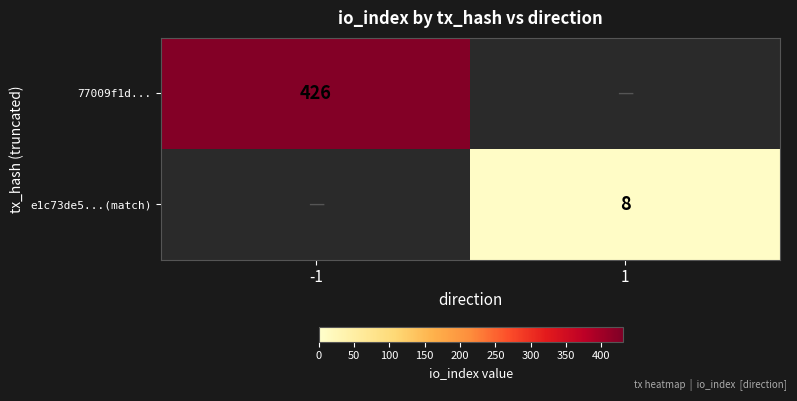

Is the value of e1c73de5...(match) at 1 greater than the value of 77009f1d... at -1?

No